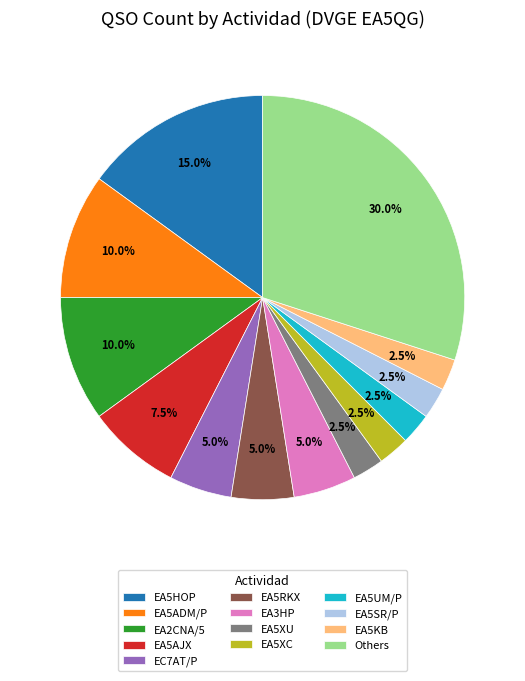

To the nearest percent, what percentage of the pie is EC7AT/P?

5%